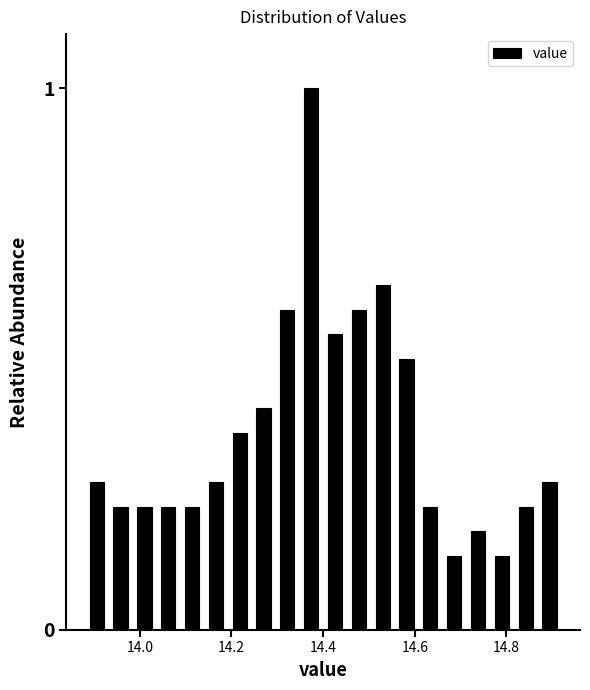

Around what value on the x-axis is the tallest bar? Give the approximate position of its centre, as read against the axis.

14.38